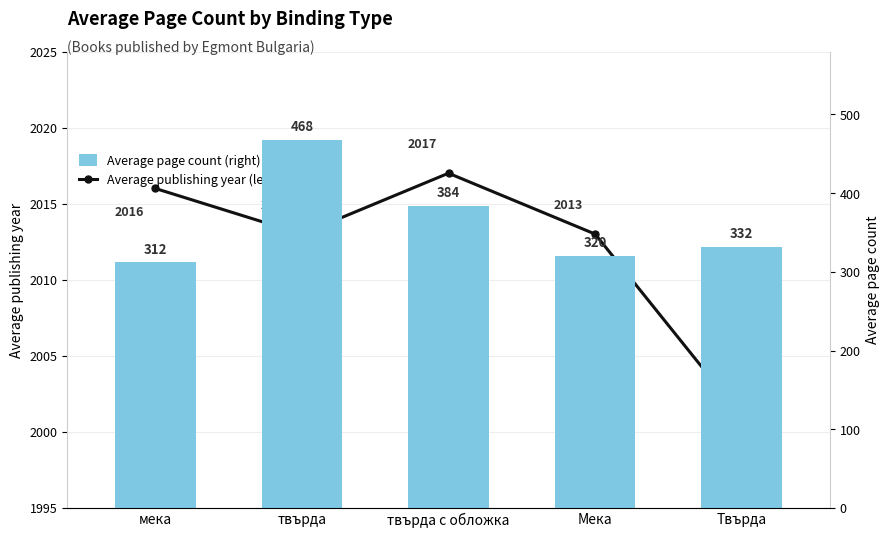

How many values in the Average page count (right) series exceed 332?

2